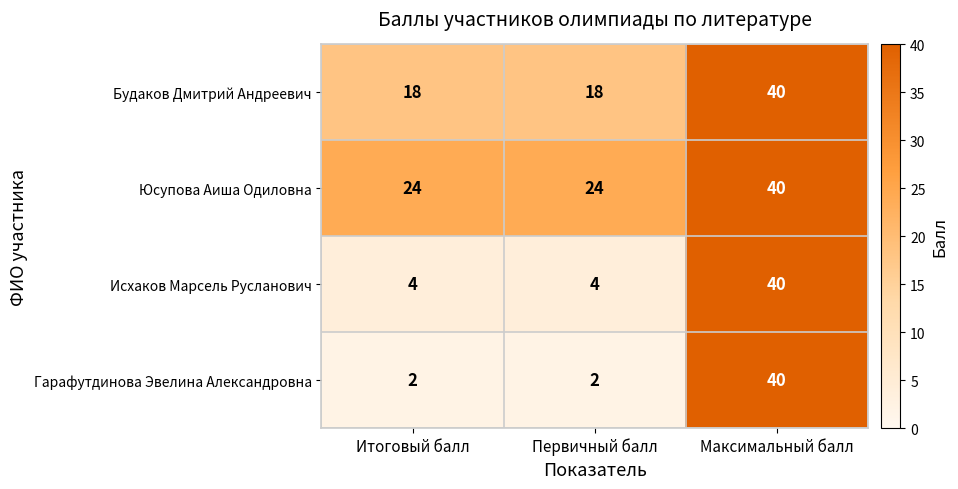

Reading left to right, list all the values displayed in this chart.

Будаков Дмитрий Андреевич: Итоговый балл=18	Первичный балл=18	Максимальный балл=40
Юсупова Аиша Одиловна: Итоговый балл=24	Первичный балл=24	Максимальный балл=40
Исхаков Марсель Русланович: Итоговый балл=4	Первичный балл=4	Максимальный балл=40
Гарафутдинова Эвелина Александровна: Итоговый балл=2	Первичный балл=2	Максимальный балл=40